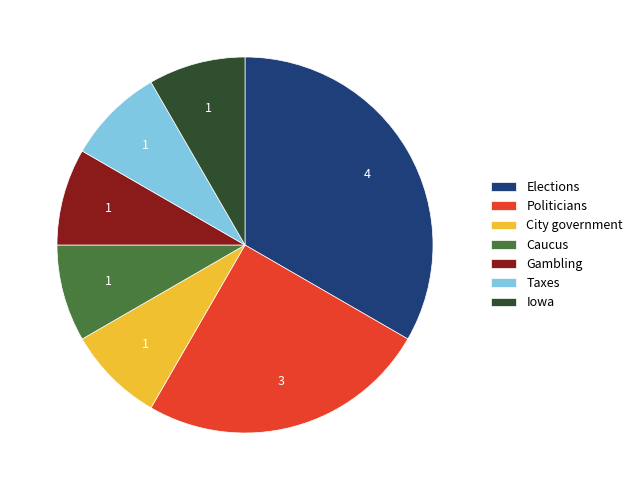

What is the ratio of the value at Caucus to the value at Iowa?

1.0